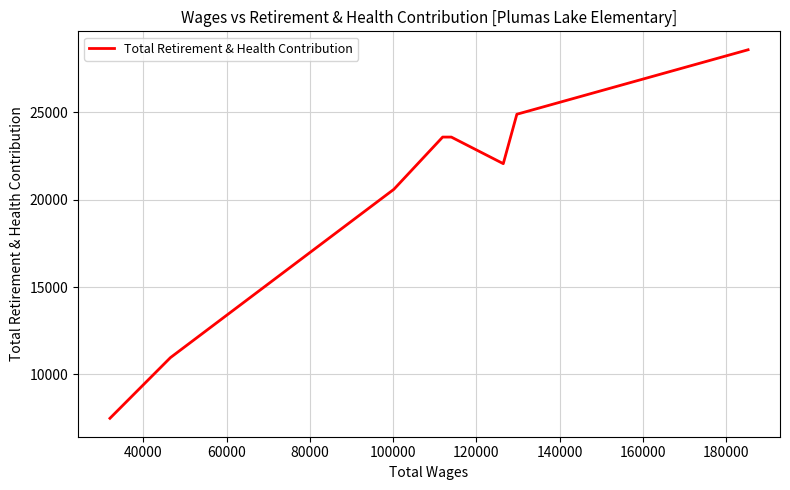

What is the smallest value displayed?

7483